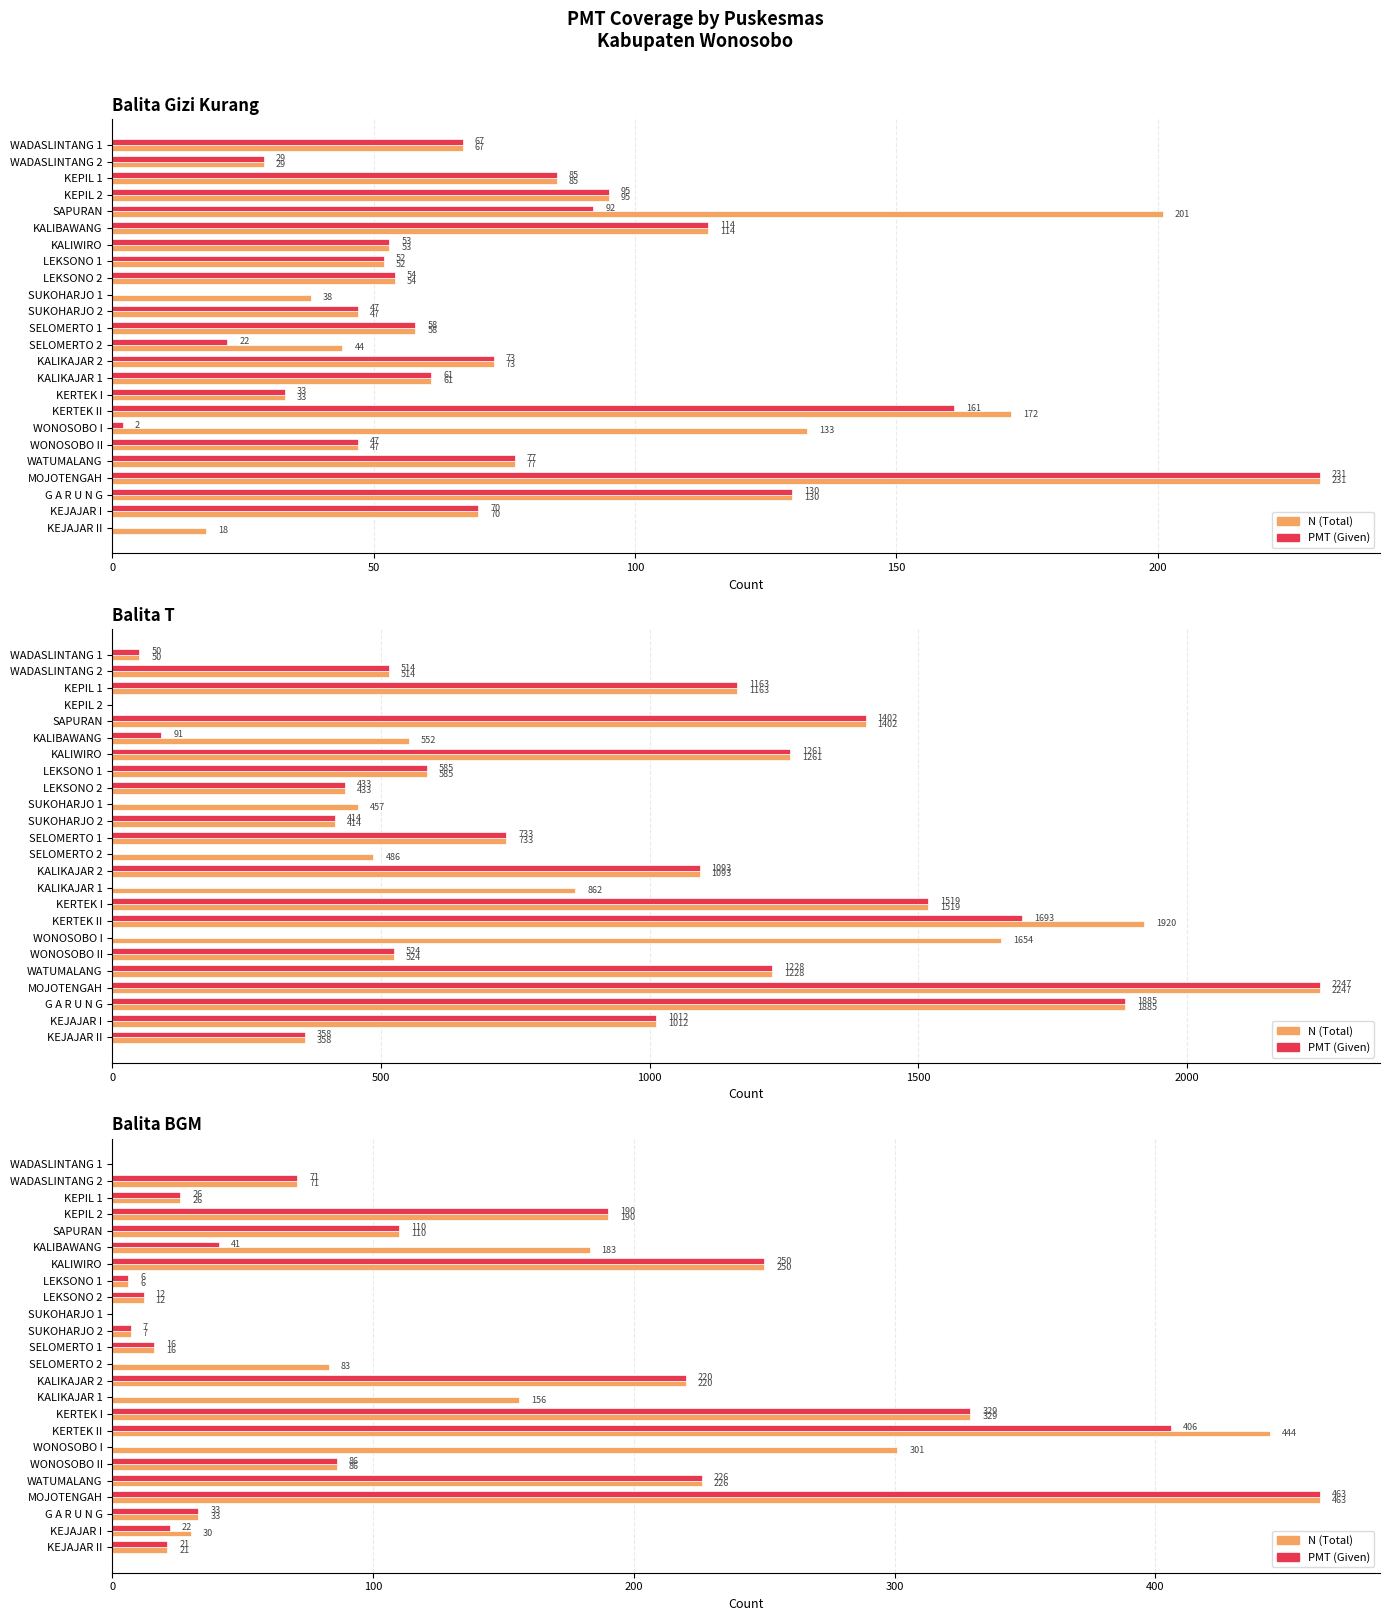

What position from the left is MOJOTENGAH?

21